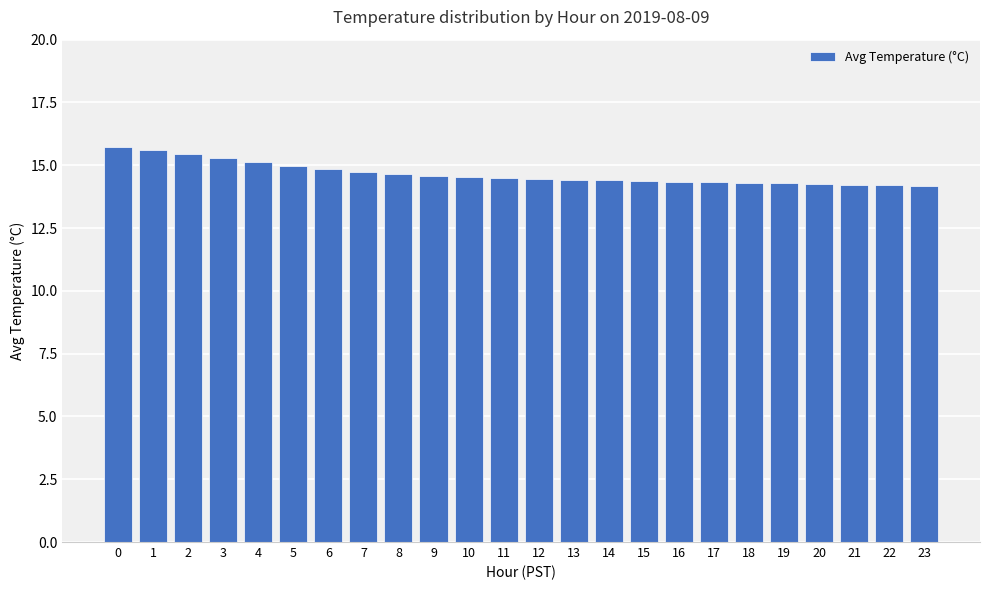

What is the value of the 9th bar from the left?

14.7